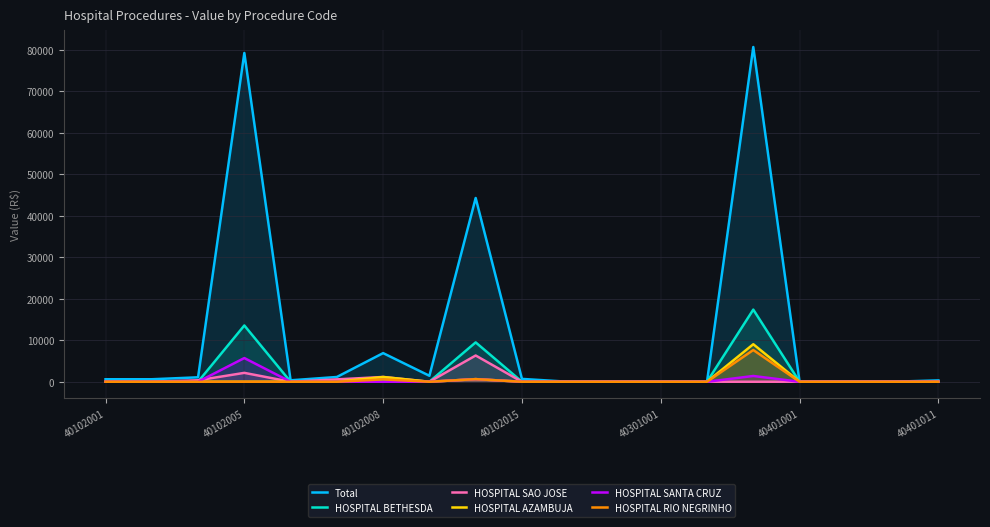

Which series has the largest total across all categories?

Total